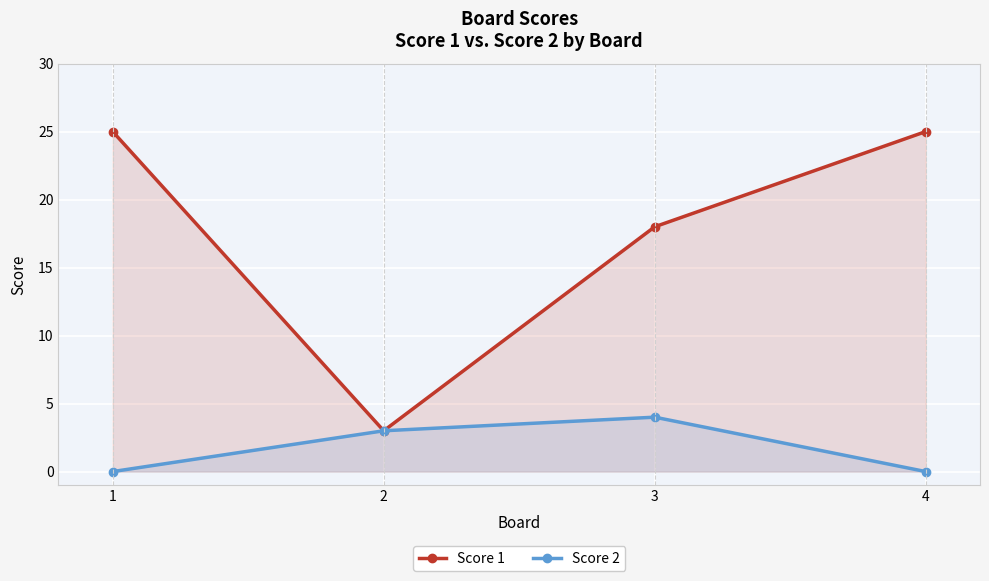

What is the difference between the Score 1 values at 2 and 1?

22